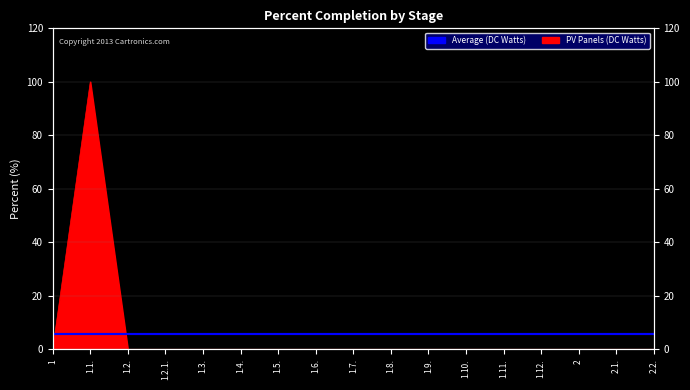

At which category does the chart reach its peak across all series?

1.1.